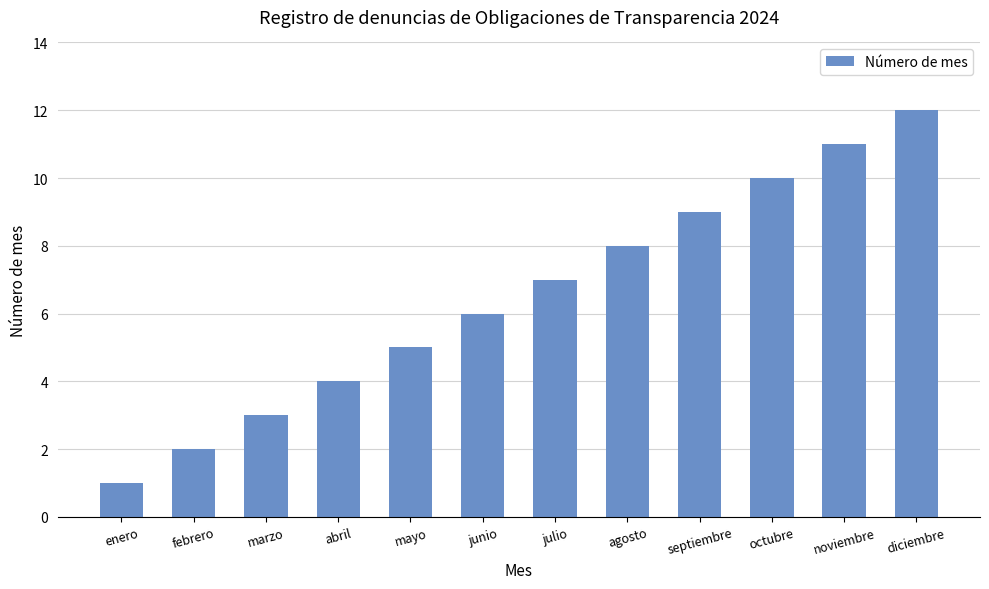

At which label is the value closest to 6?

junio